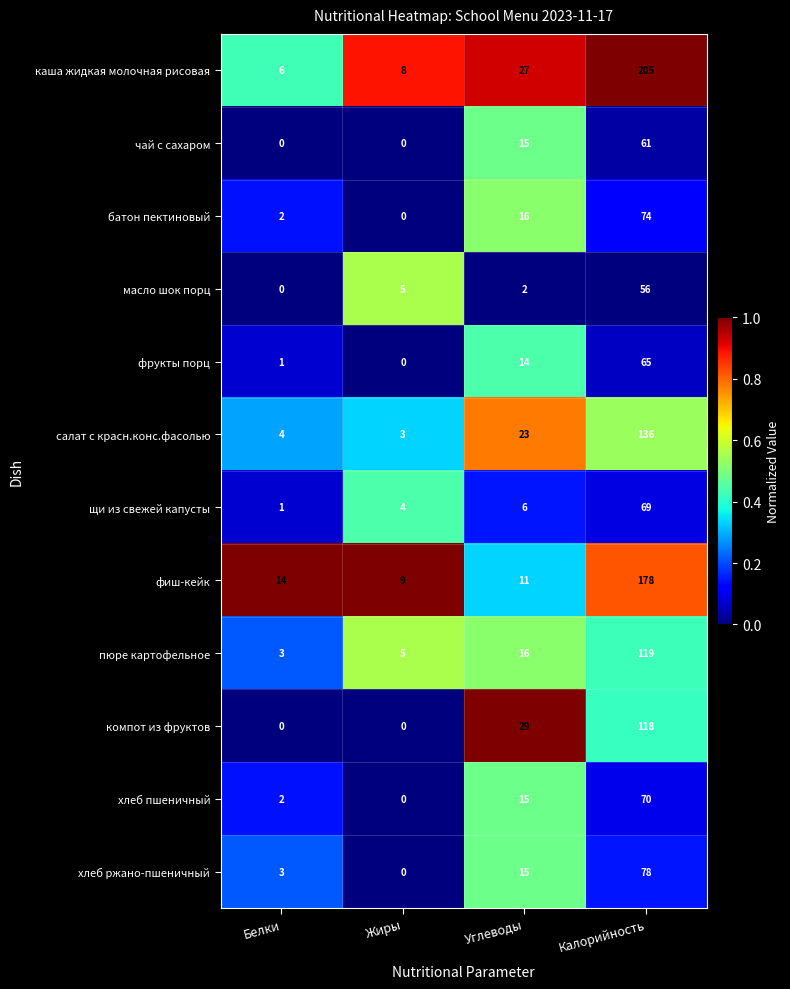

At which category is the sum across all series the highest?

Калорийность